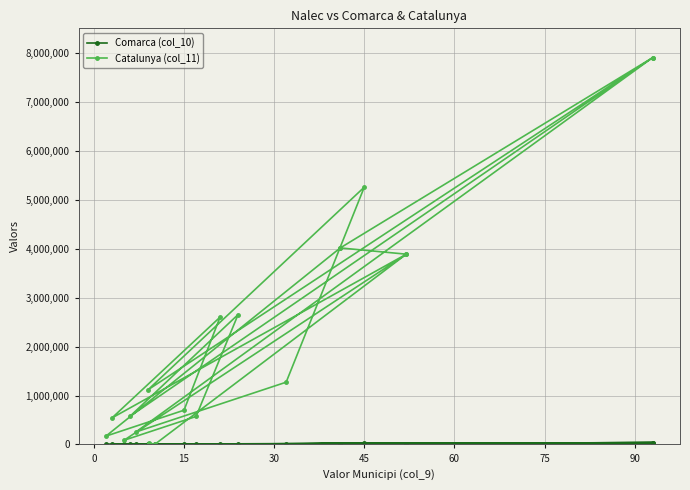

At how many categories does at least one series exceed 5788006?

2